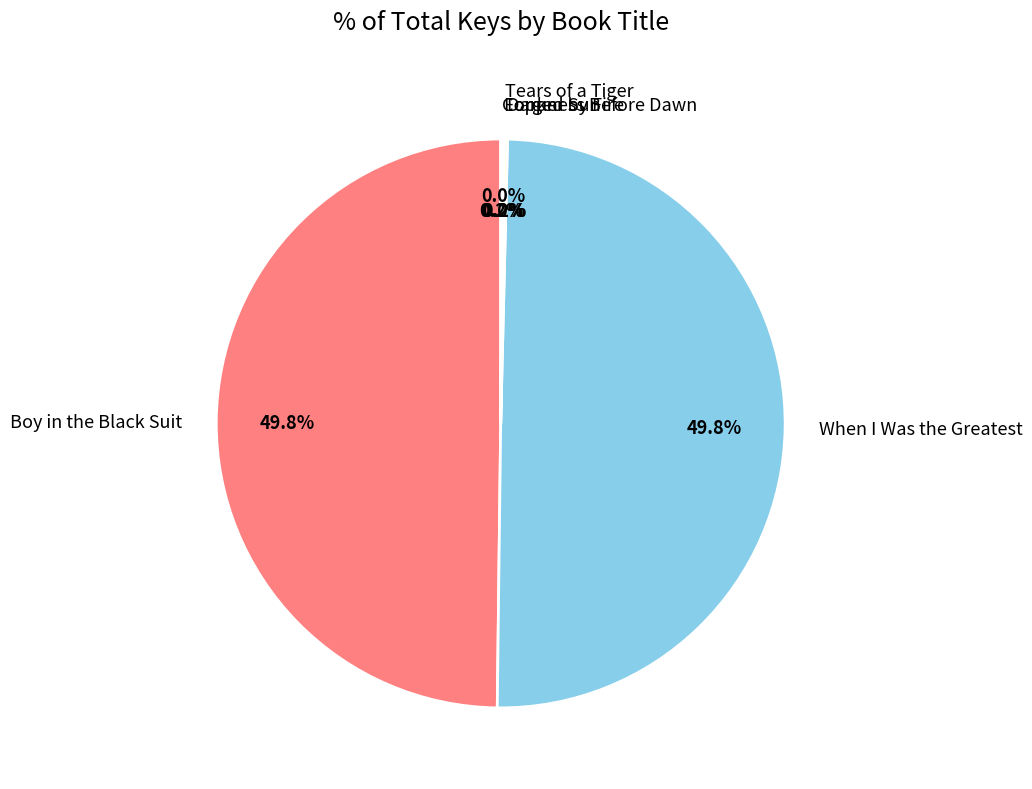

What is the ratio of the value at When I Was the Greatest to the value at Boy in the Black Suit?

1.0